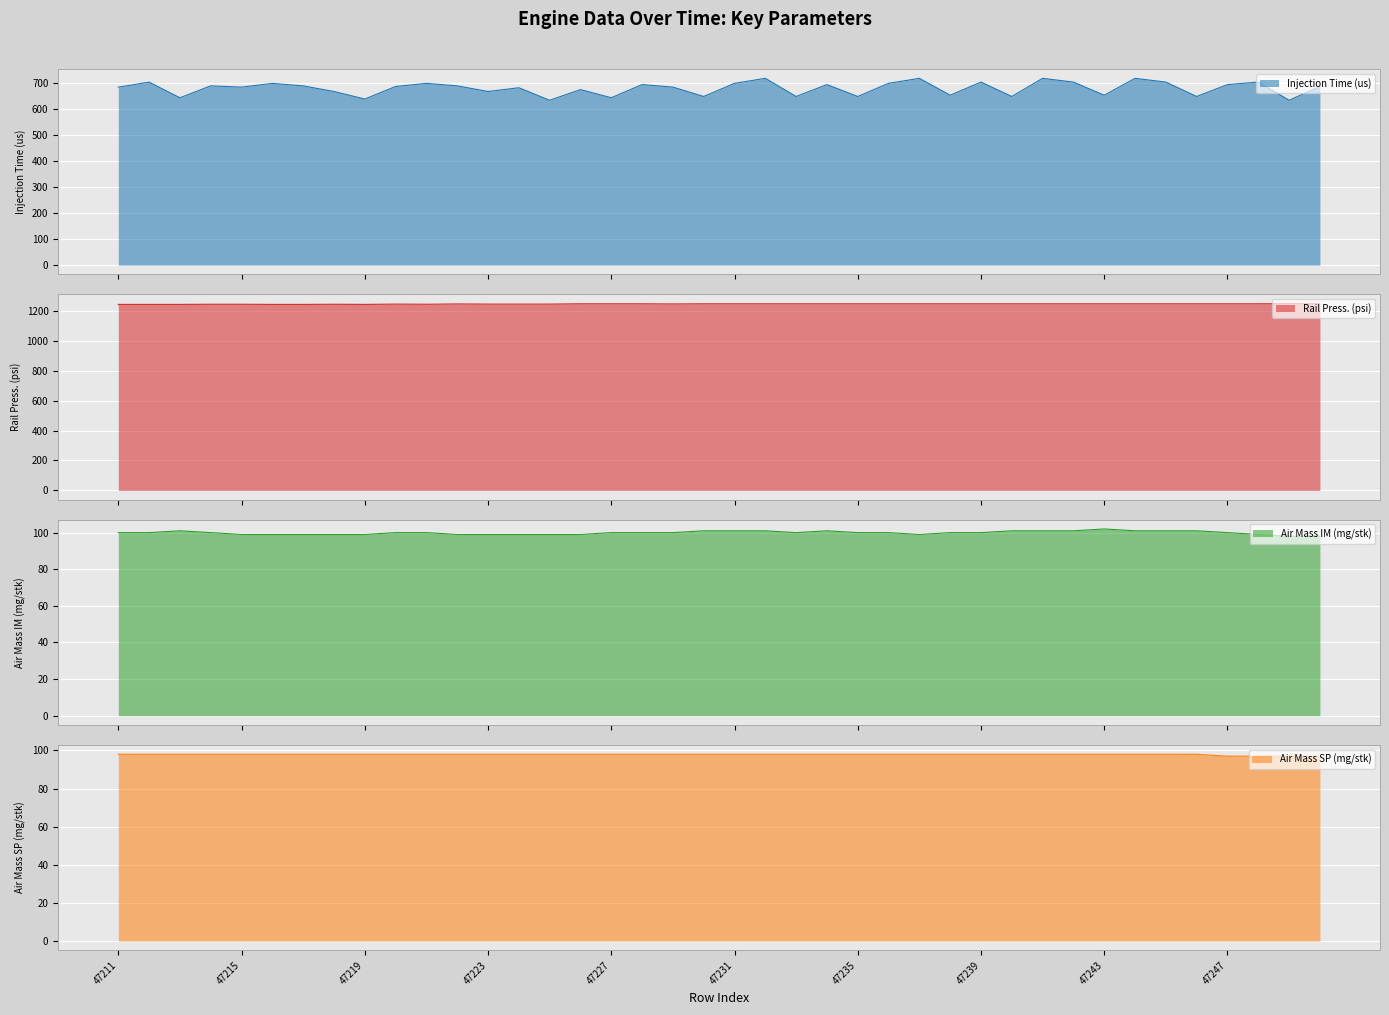

What is the sum of all Rail Press. (psi) values?

49795